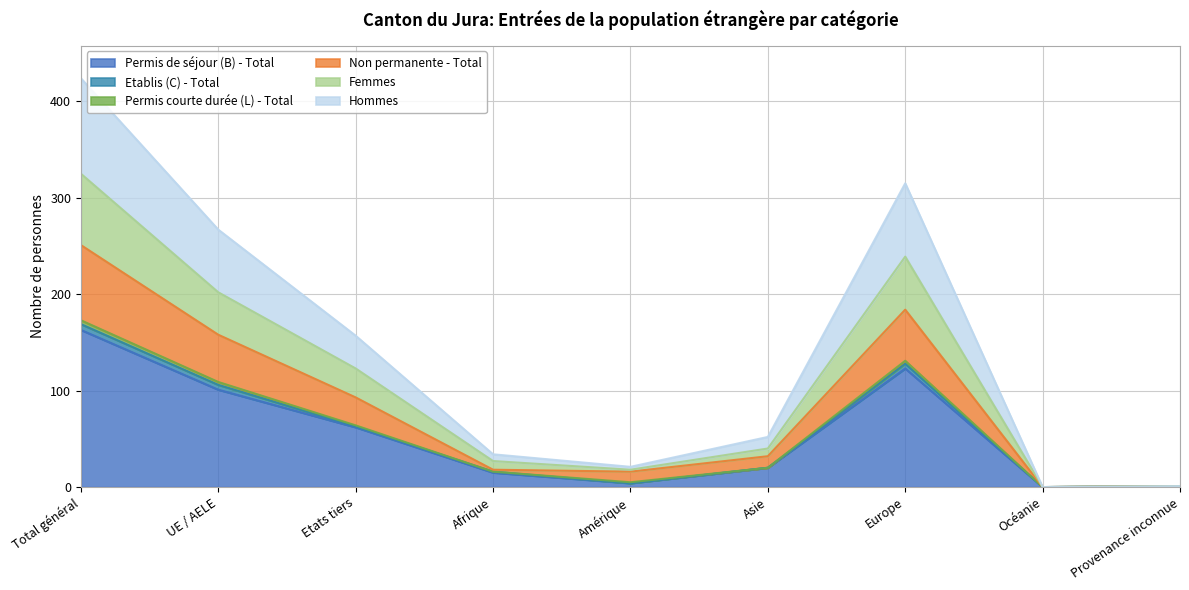

What is the label of the 2nd point from the left?

UE / AELE